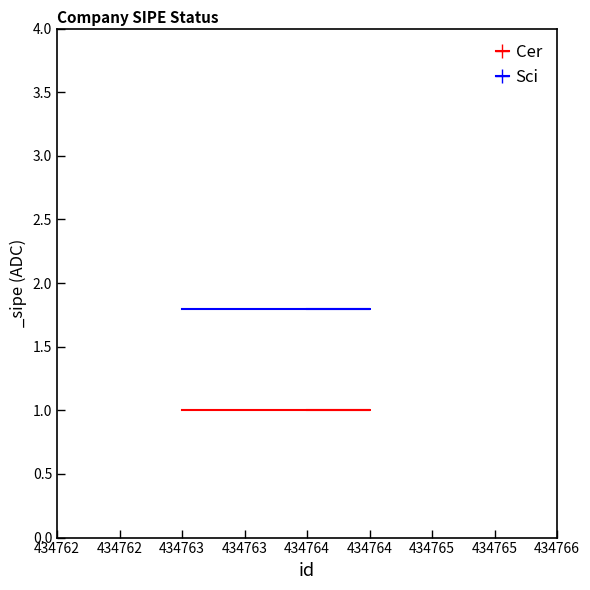

Is this an area chart (filled region under the line)?

No